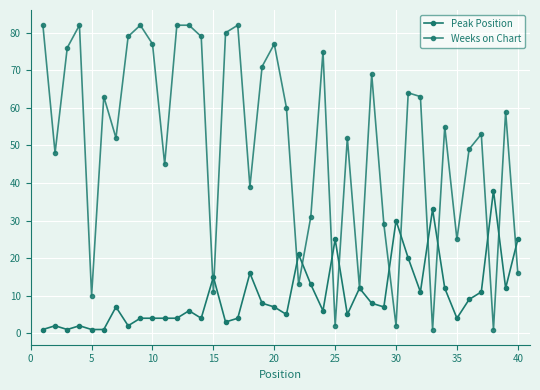

How many values in the Weeks on Chart series are below 59?

20